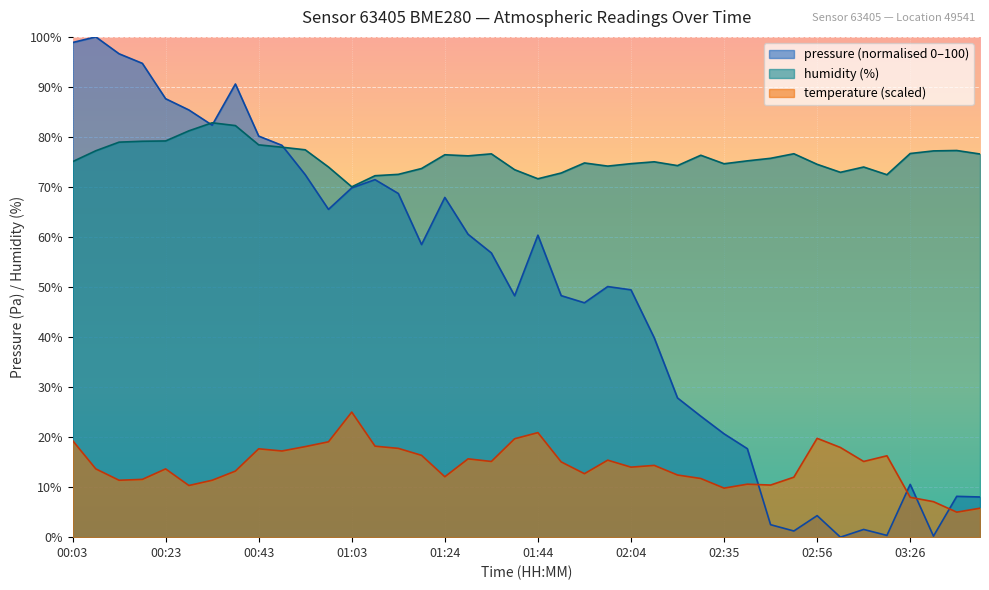

The pressure series shows 49.5 at 00:23. True or false?

False